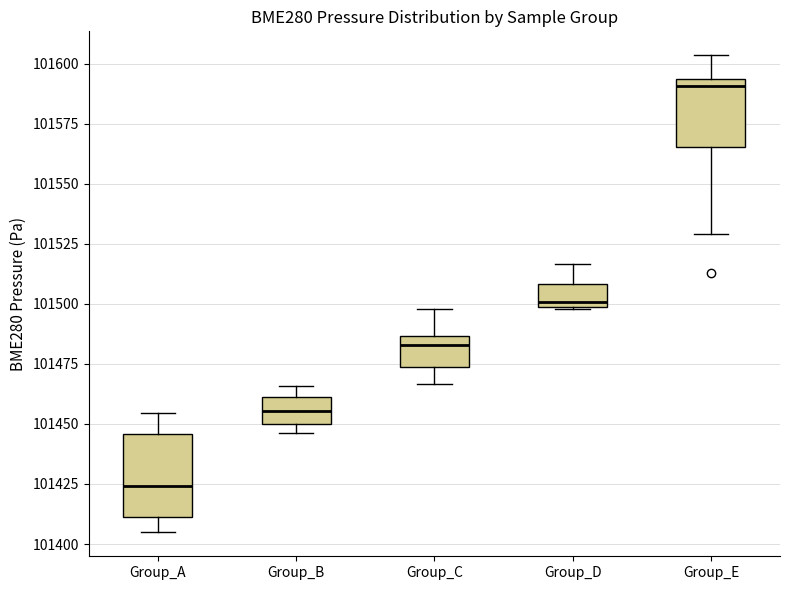

Which box has the highest median line?

Group_E